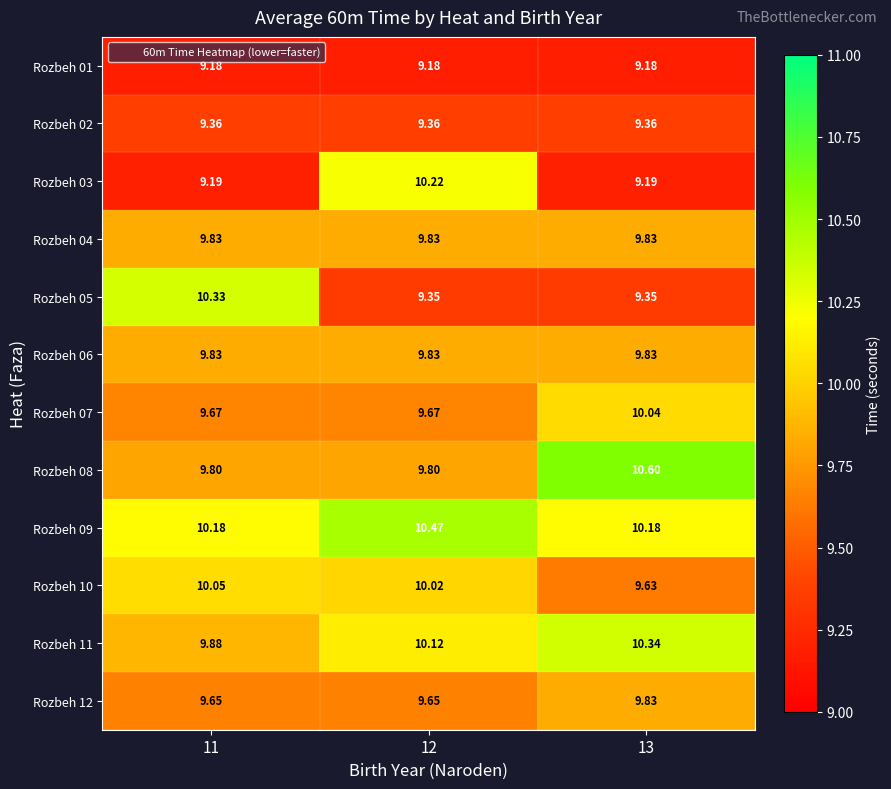

Is the value of Rozbeh 04 at 11 greater than the value of Rozbeh 09 at 13?

No